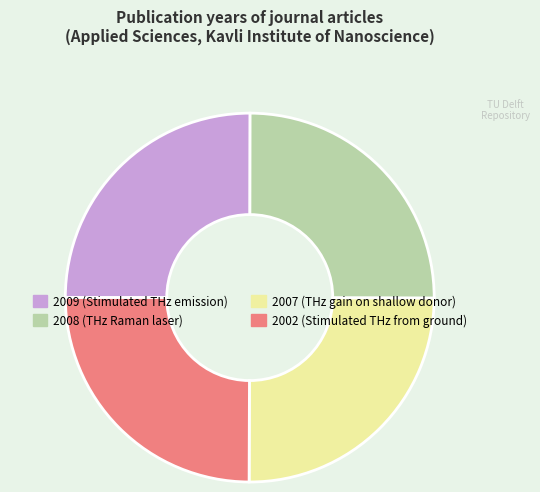

What is the ratio of the value at 2008 (THz Raman laser) to the value at 2007 (THz gain on shallow donor)?

1.0